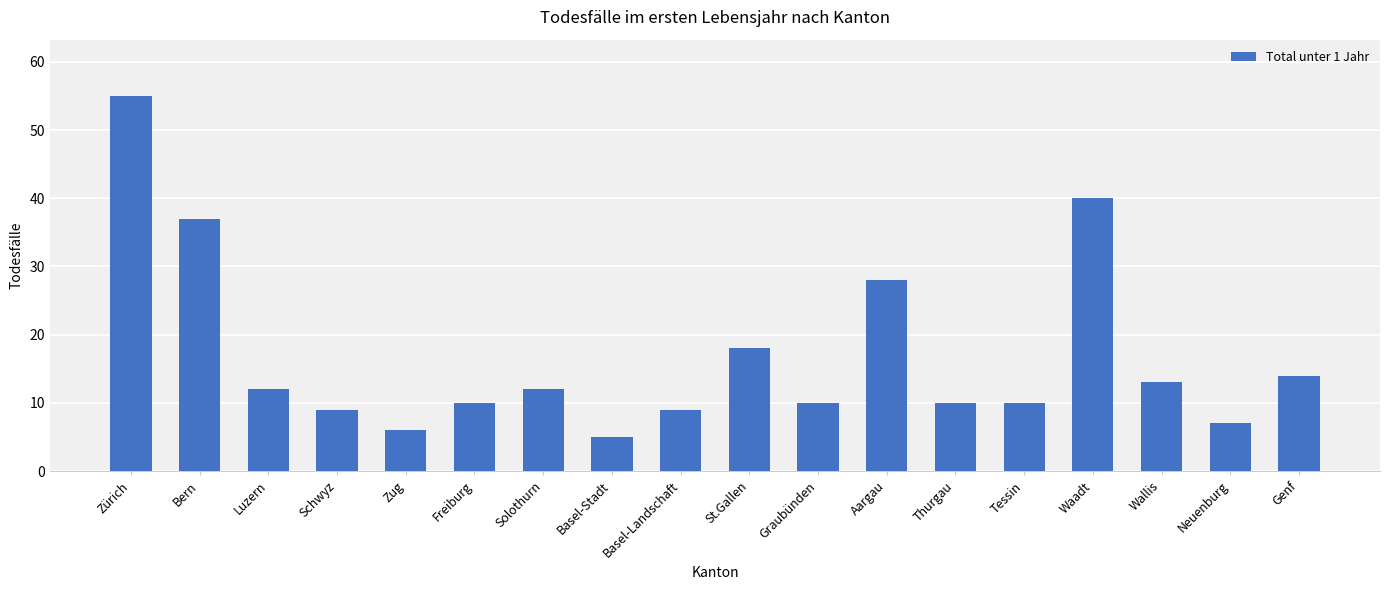

What is the approximate value at Luzern?

12